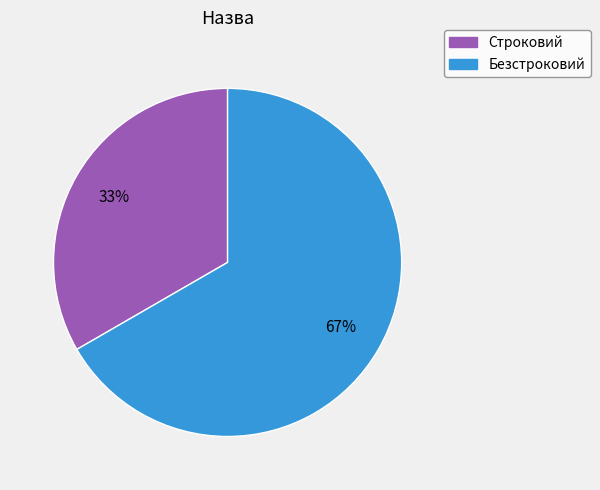

Rank the categories by value from highest to lowest.

Безстроковий, Строковий